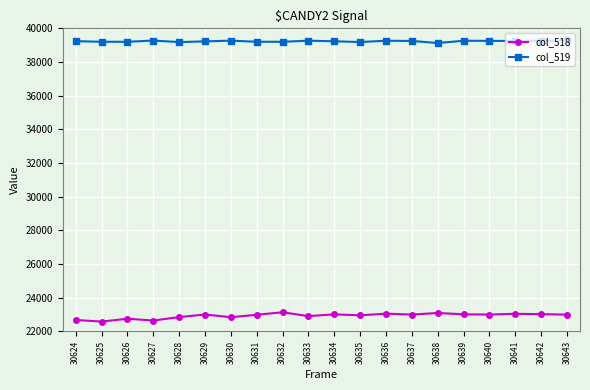

Rank the series by their average value, from lowest to highest.

col_518, col_519